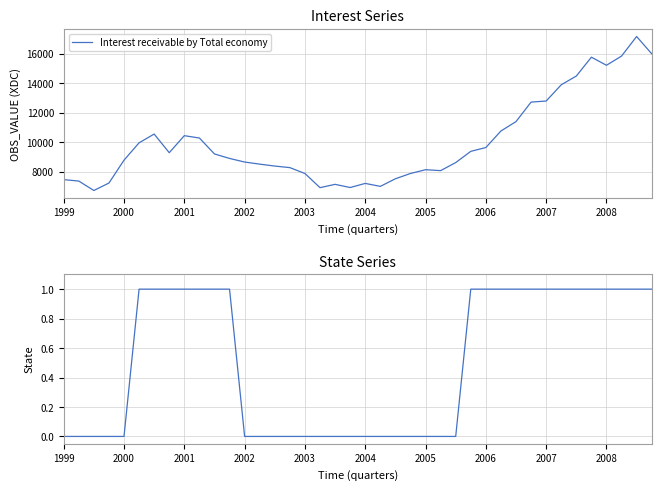

The Interest receivable by Total economy series shows 25257.1 at 2008. True or false?

False